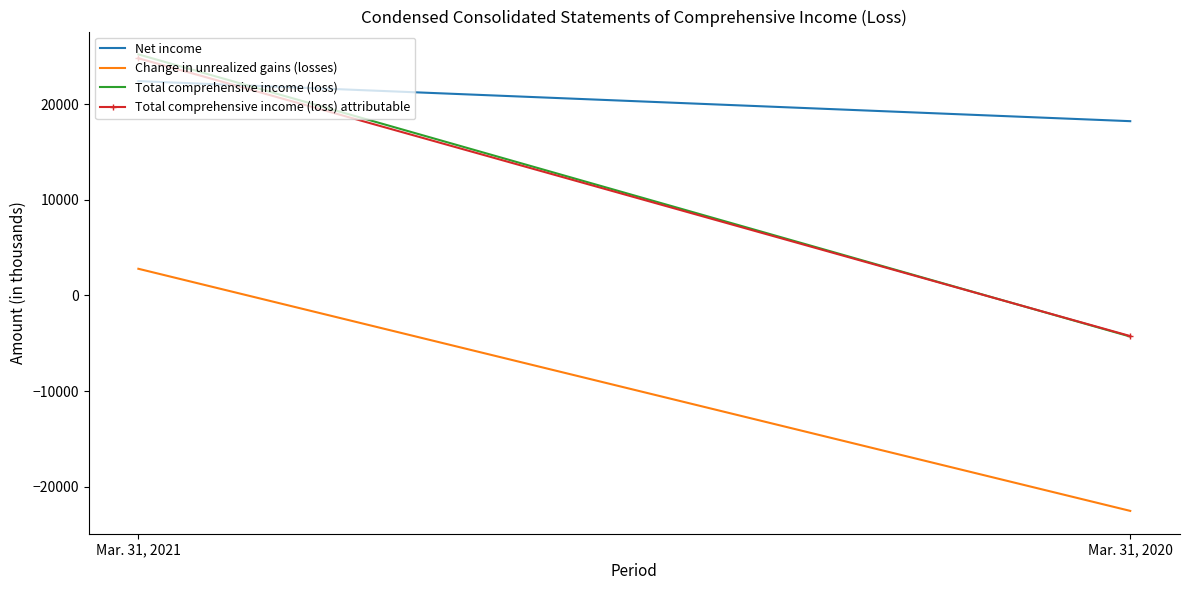

What is the minimum value for Total comprehensive income (loss)?

-4290